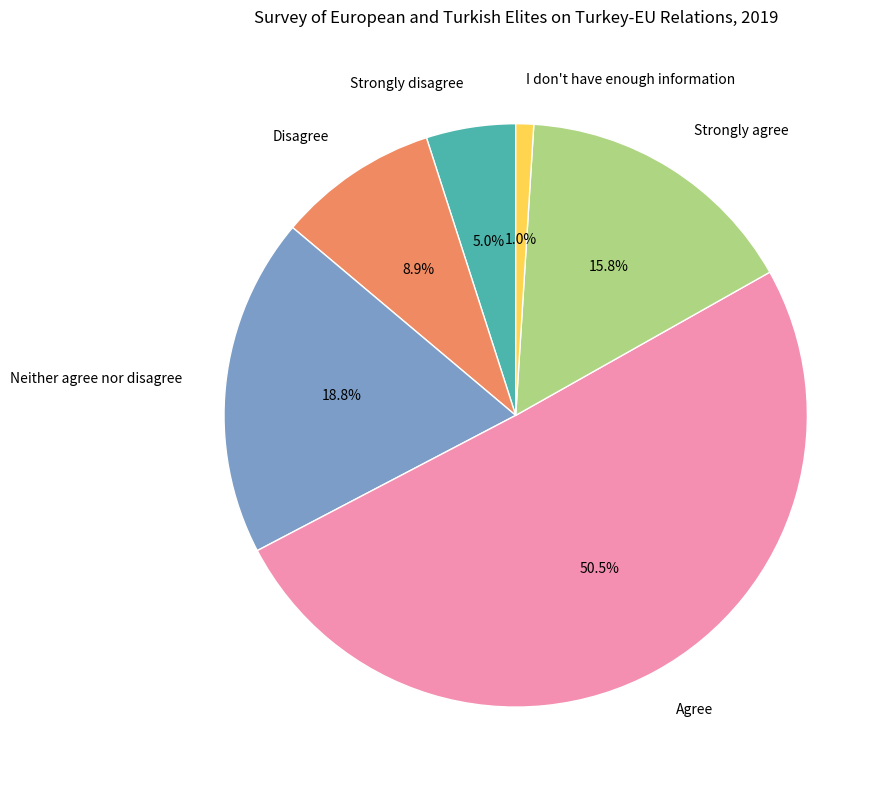

What is the total percentage of Neither agree nor disagree and Disagree?

27.7%